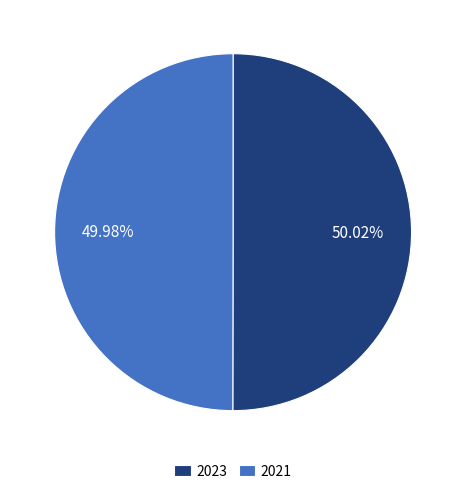

Is there any slice that represents more than half of the pie?

Yes